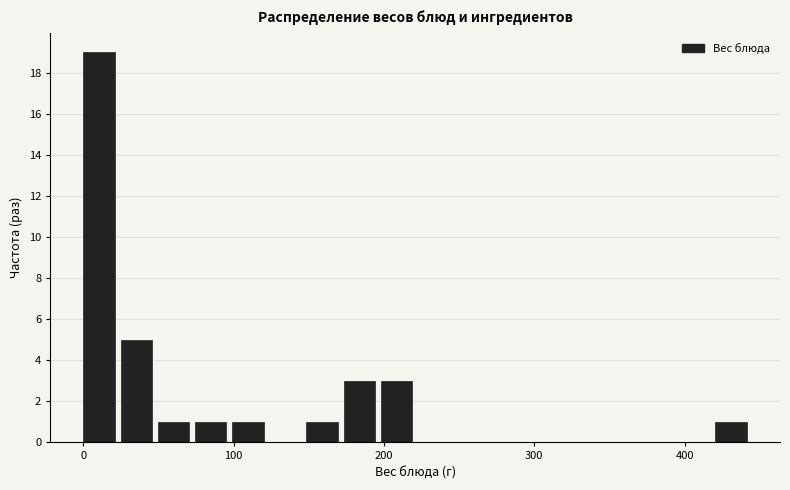

Around what value on the x-axis is the tallest bar? Give the approximate position of its centre, as read against the axis.

10